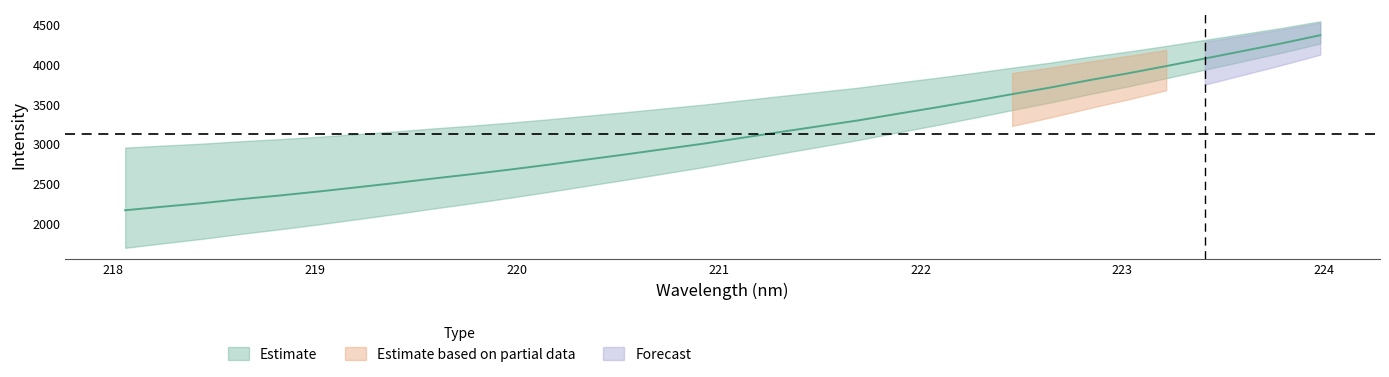

Where does the data first go above 3082?

221.1174